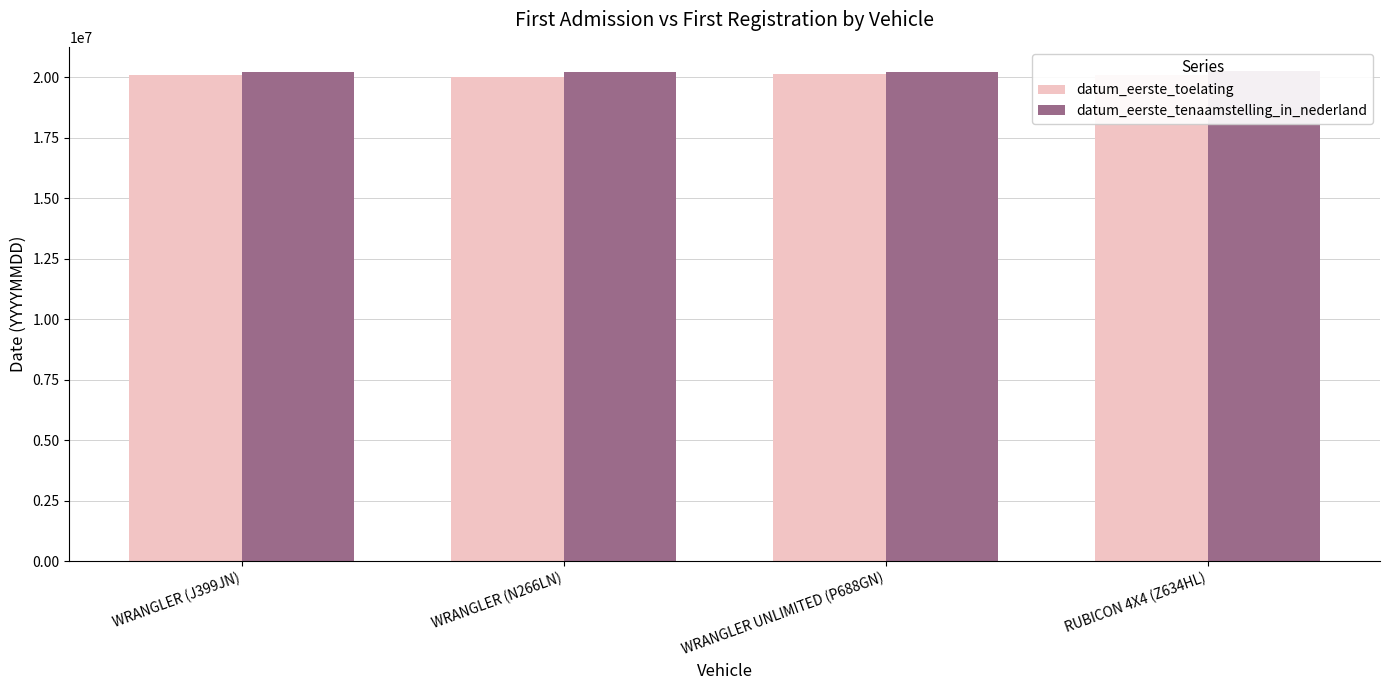

What is the label of the 1st bar from the right?

RUBICON 4X4 (Z634HL)